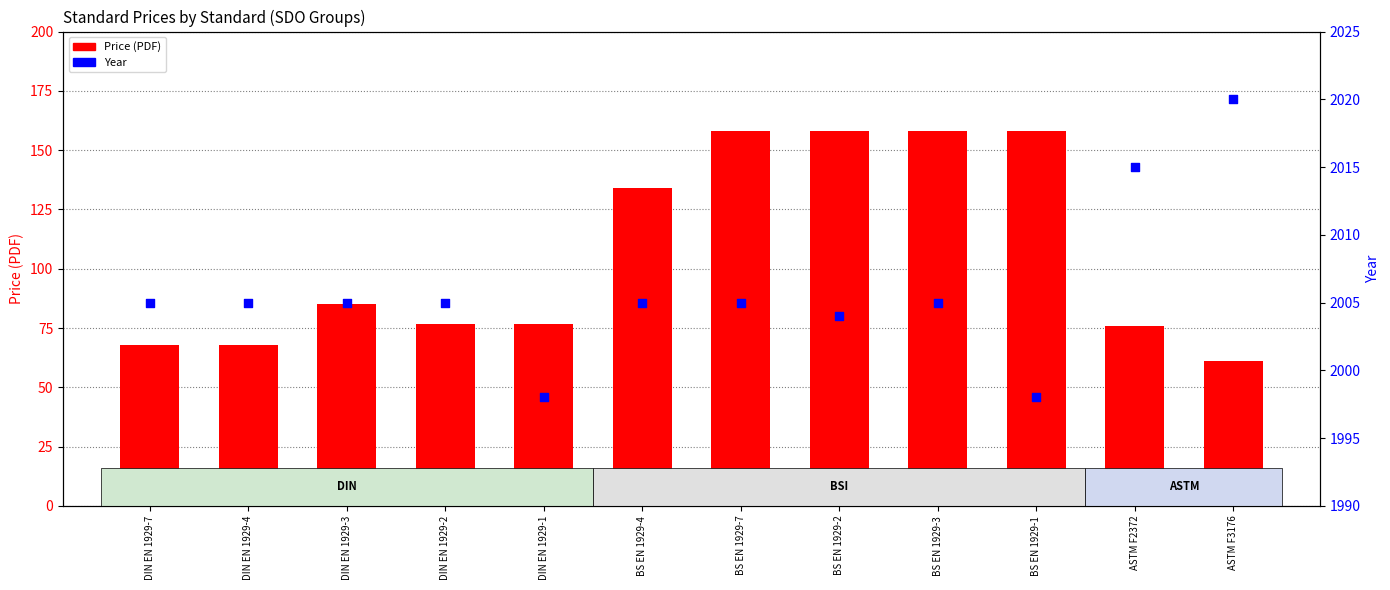

What are all the series names shown in the legend?

Price (PDF), Year